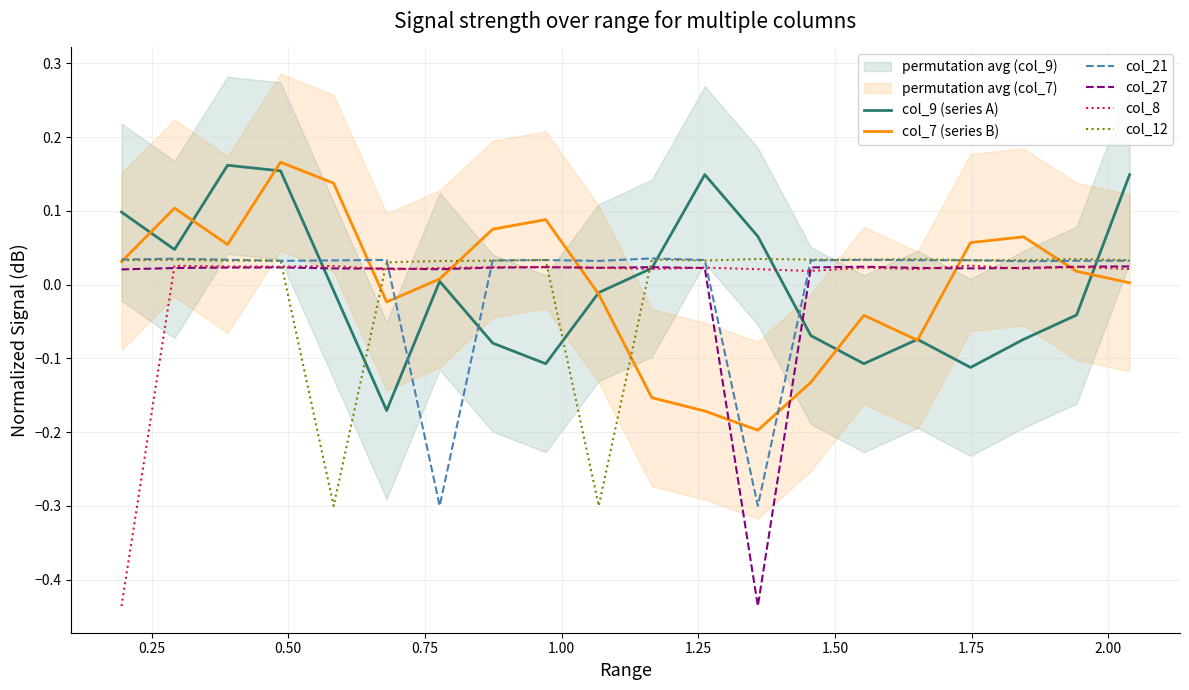

How many lines are shown in the chart?

6